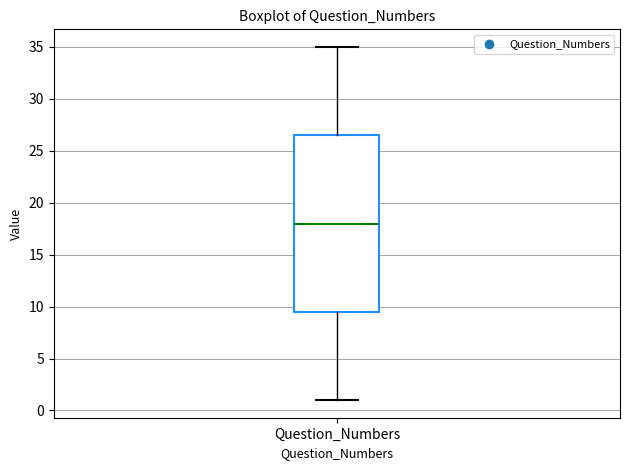

Read this box plot against the y-axis: the position of the median line, the range covered by the box, and the ends of both whiskers. The values are not printed on the chart, so give them approximately, as read against the axis.

median 18.0, box 9.5 to 26.5, whiskers 1.0 to 35.0